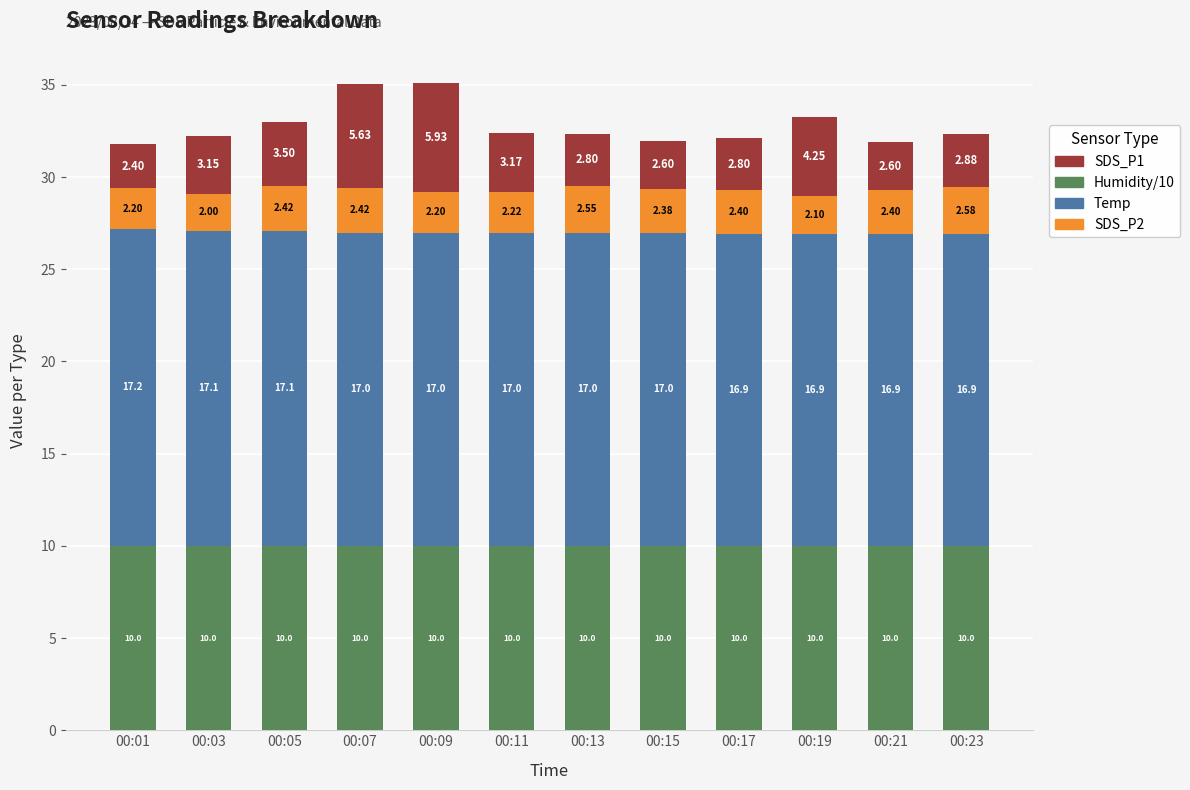

What is the value of the Humidity/10 bar at the 3rd from the left?

10.0